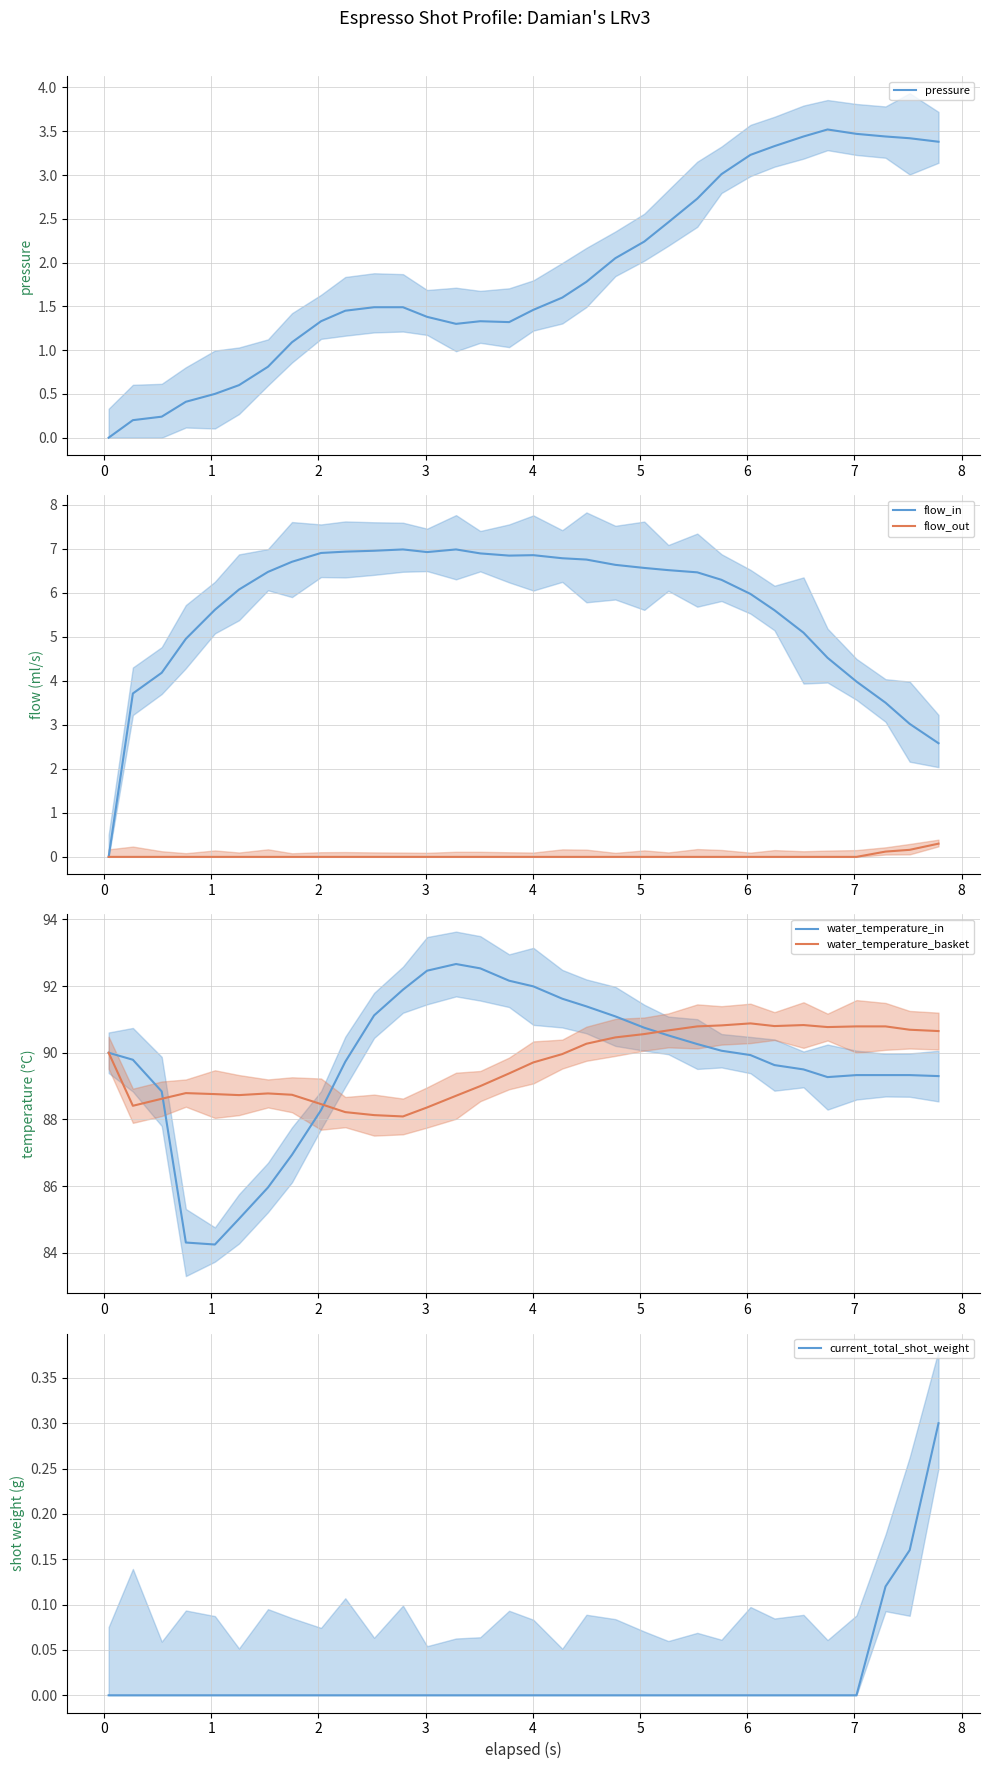

What is the value of the water_temperature_in point at the 7th from the left?

86.0